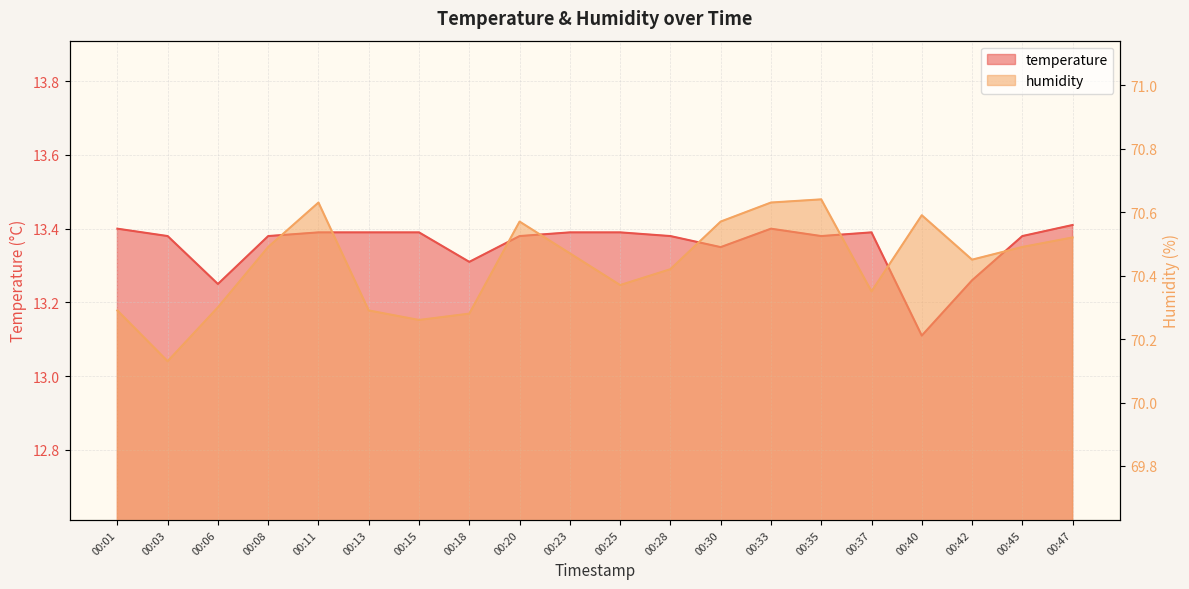

Which category has the highest value in the humidity series?

00:35